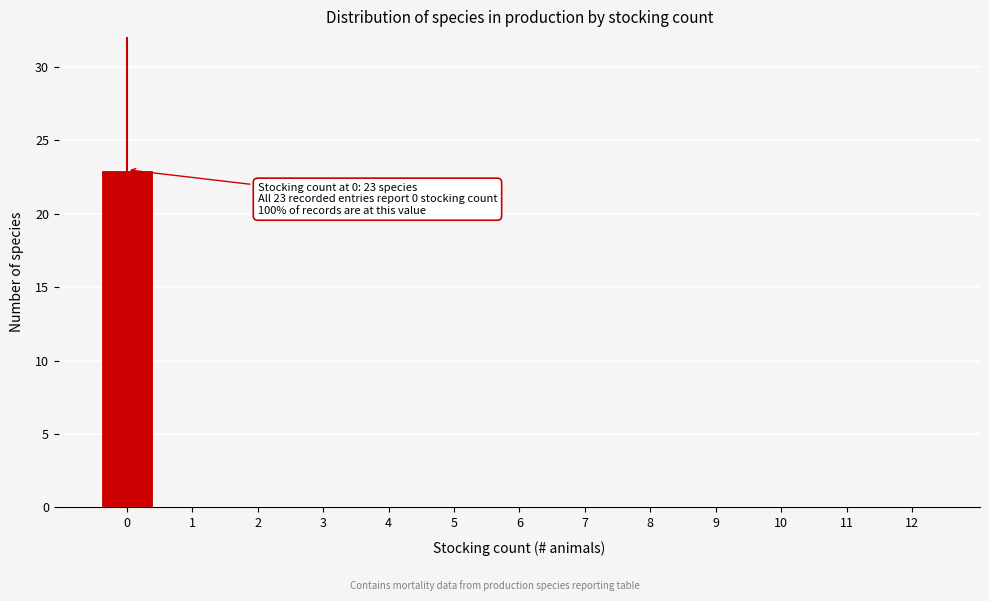

Reading left to right, transcribe all the data shown in this chart.

0=23	1=0	2=0	3=0	4=0	5=0	6=0	7=0	8=0	9=0	10=0	11=0	12=0